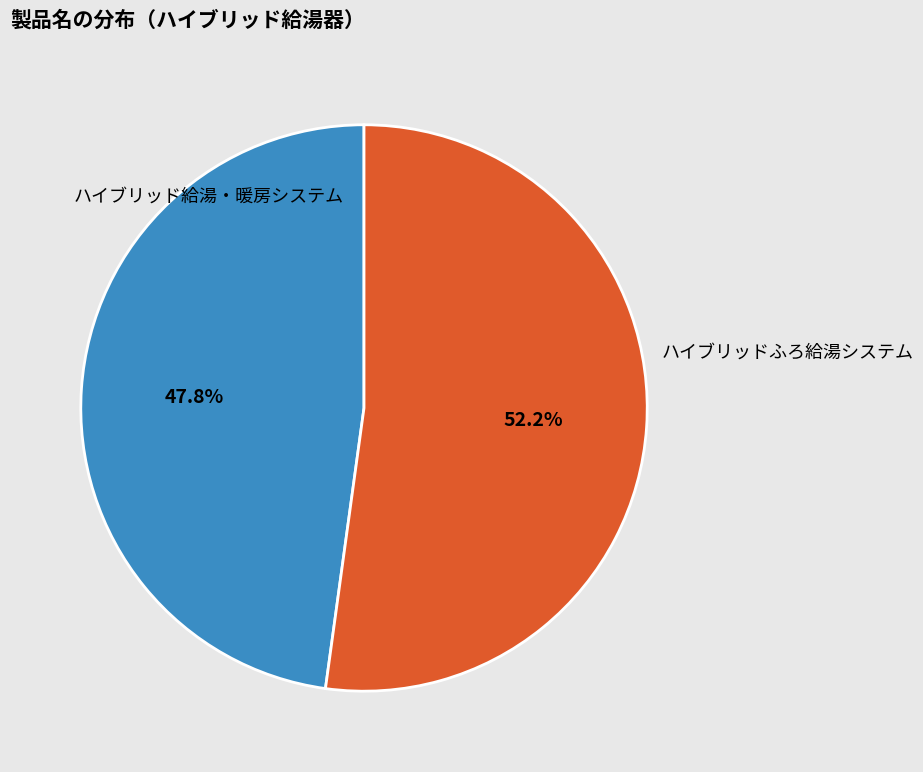

What is the ratio of the value at ハイブリッドふろ給湯システム to the value at ハイブリッド給湯・暖房システム?

1.1